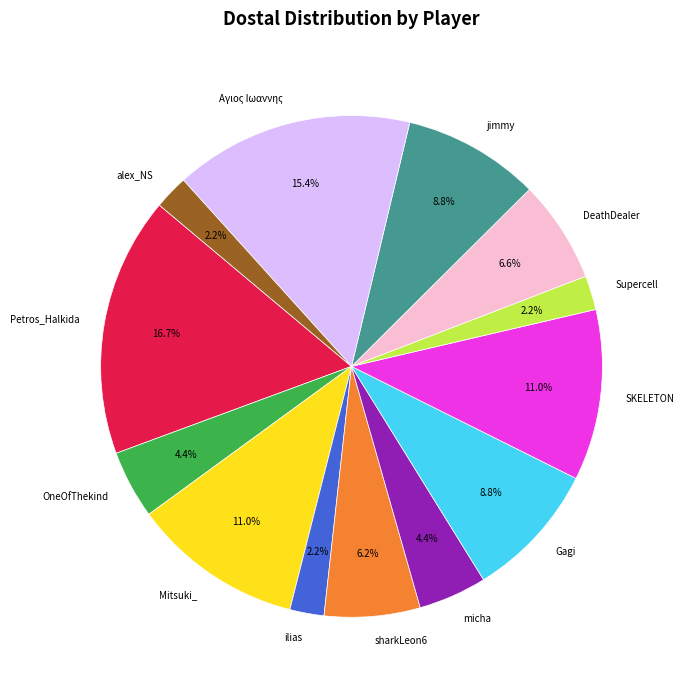

How many slices are in this pie chart?

13